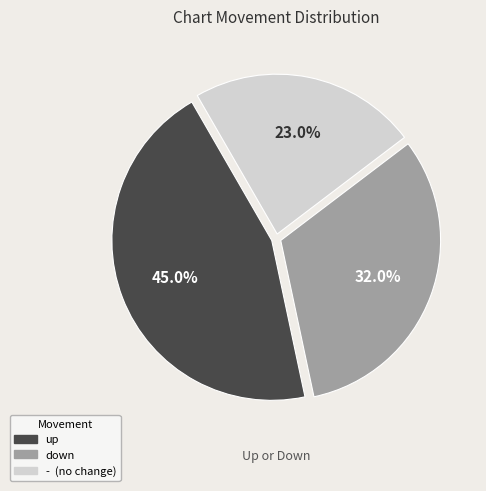

What is the ratio of the value at - to the value at down?

0.7